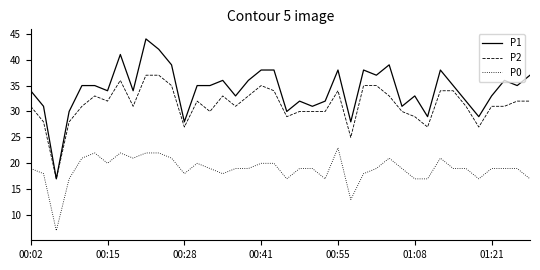

Which series has the largest total across all categories?

P1